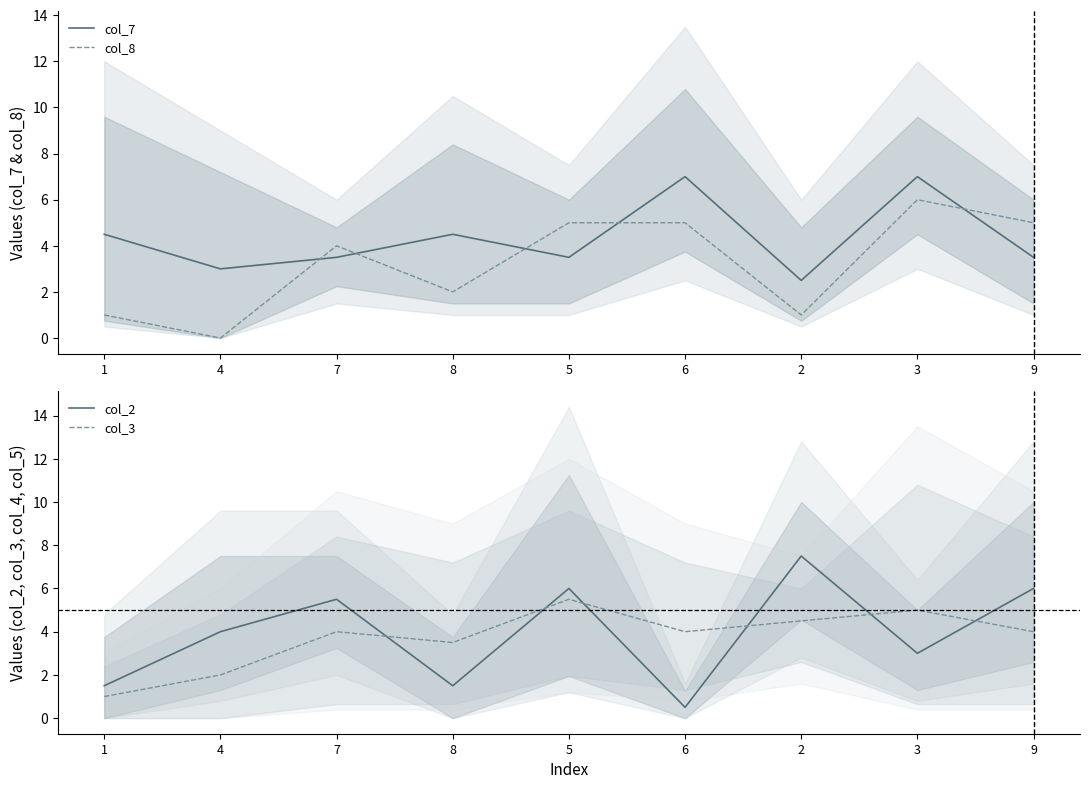

How many values in the col_7 series exceed 3?

7